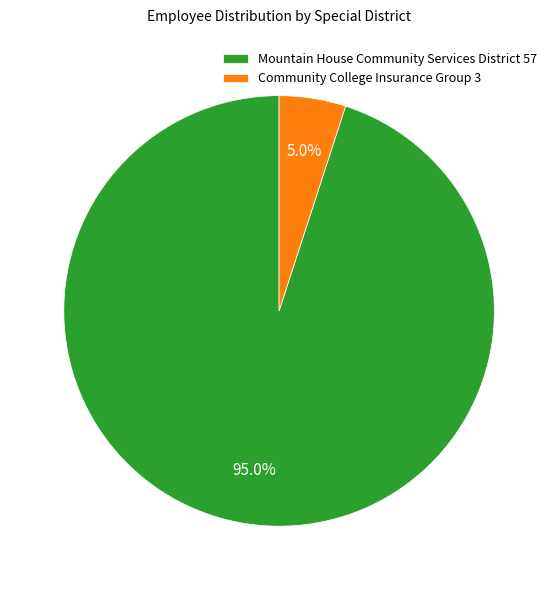

Does Mountain House Community Services District represent more than half of the total?

Yes